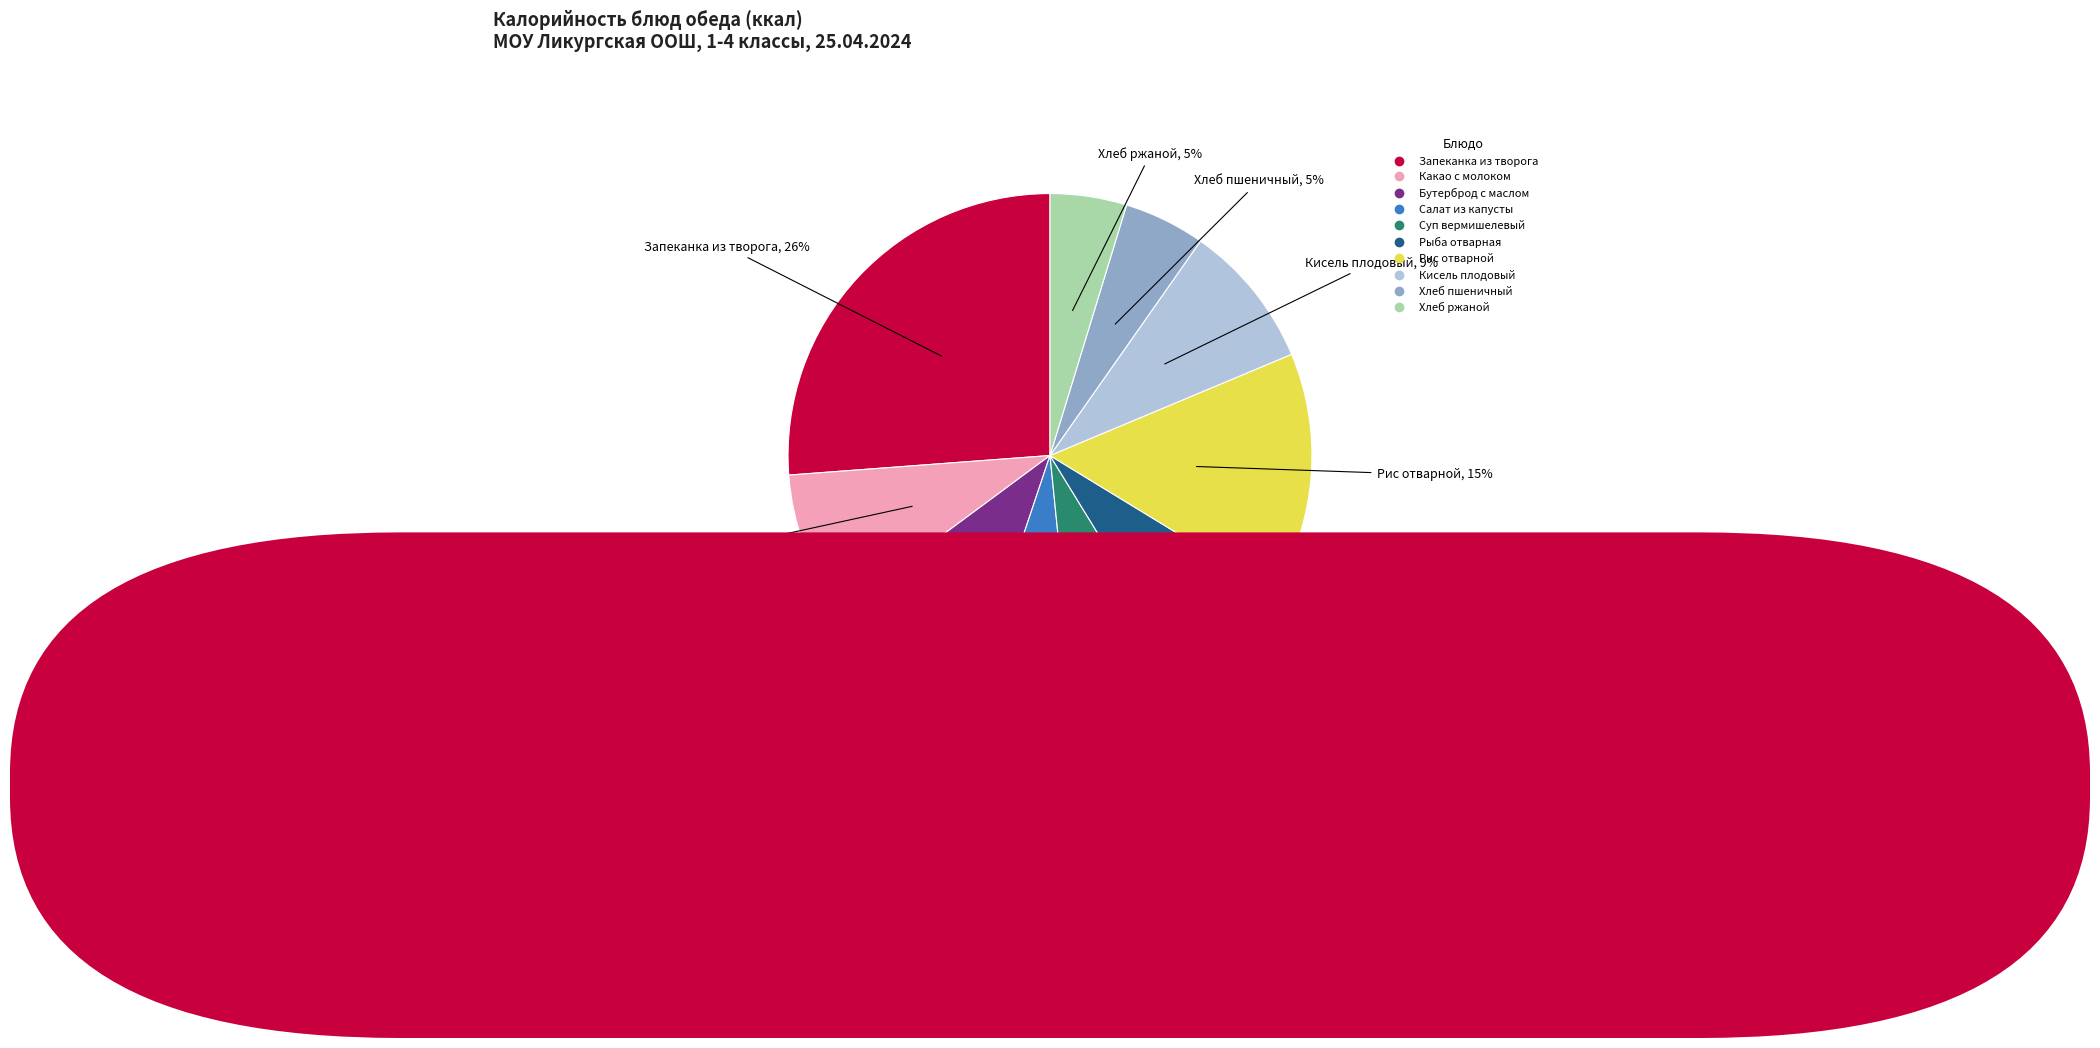

Does any single category account for the majority?

No